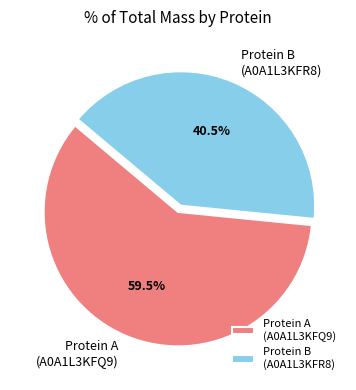

What is the smallest slice in the pie chart?

Protein B (A0A1L3KFR8)